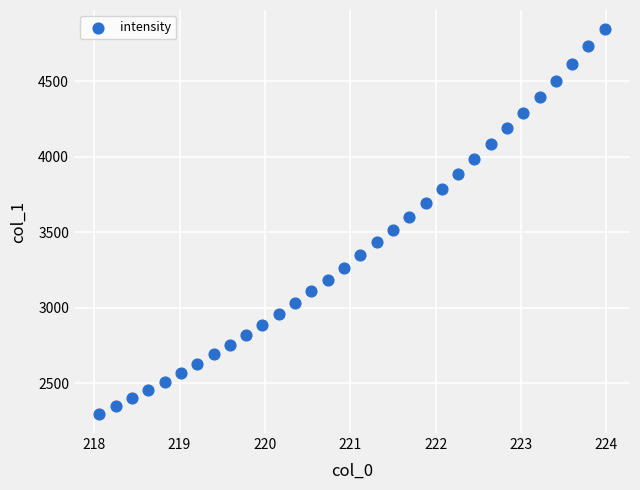

What is the range of X values (max minus min)?

5.9